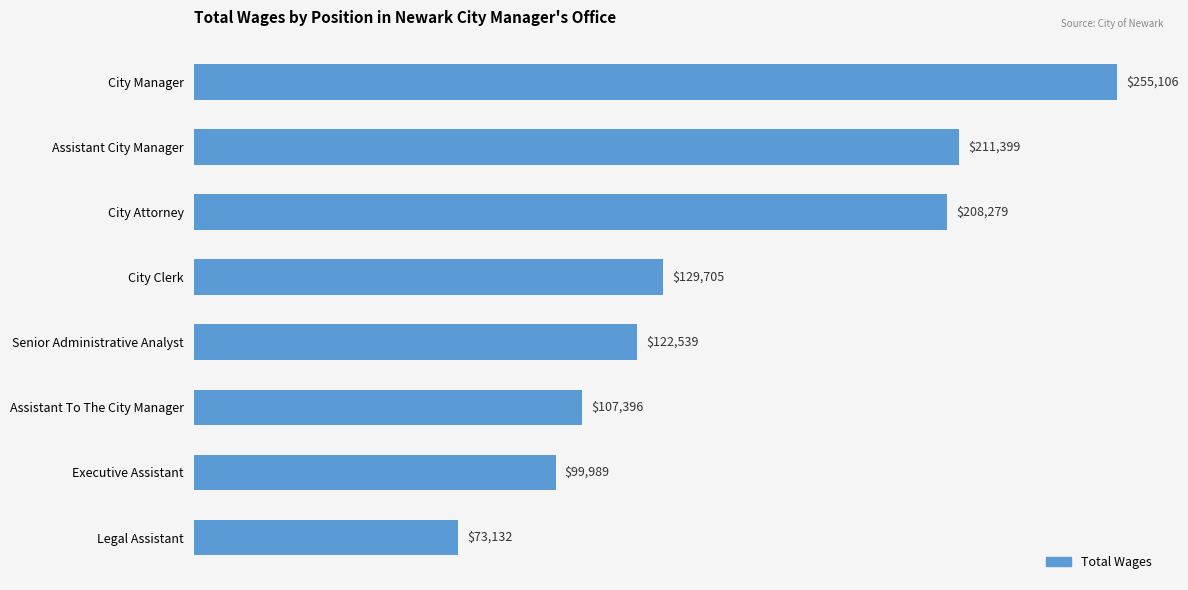

What is the value of the 3rd bar from the top?

208279